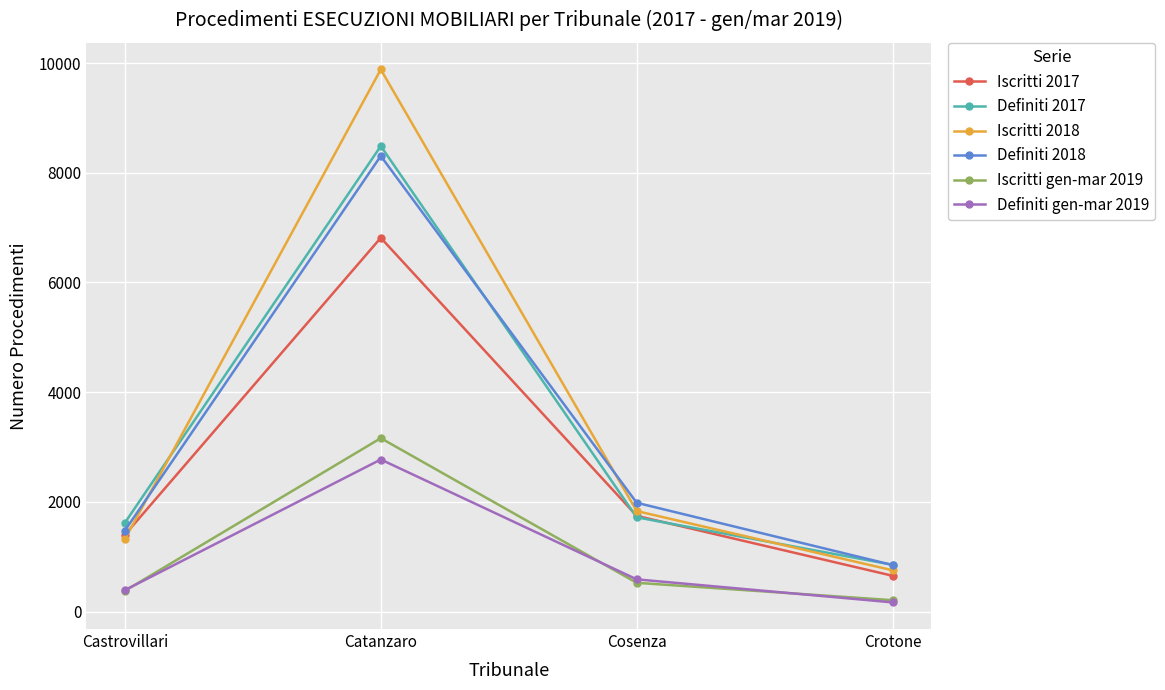

Which series has the largest range (max minus min)?

Iscritti 2018